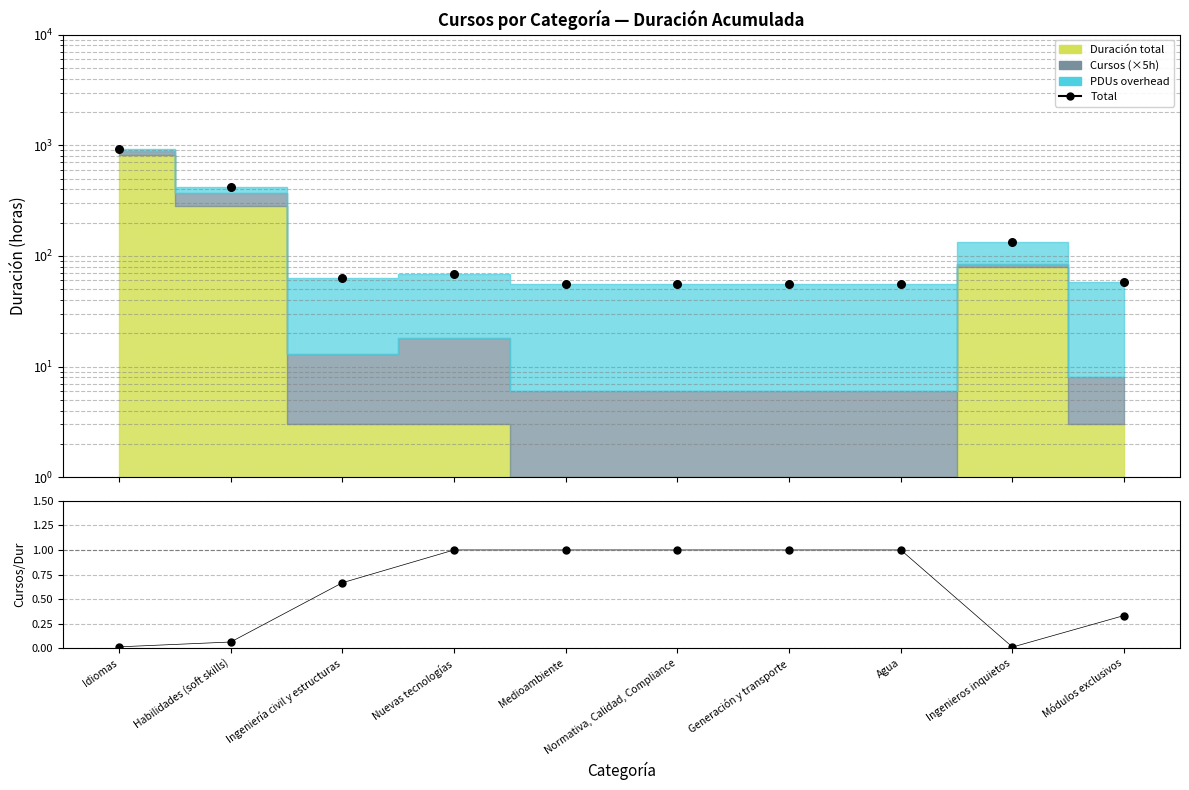

What is the total value across all series at Medioambiente?

57.0